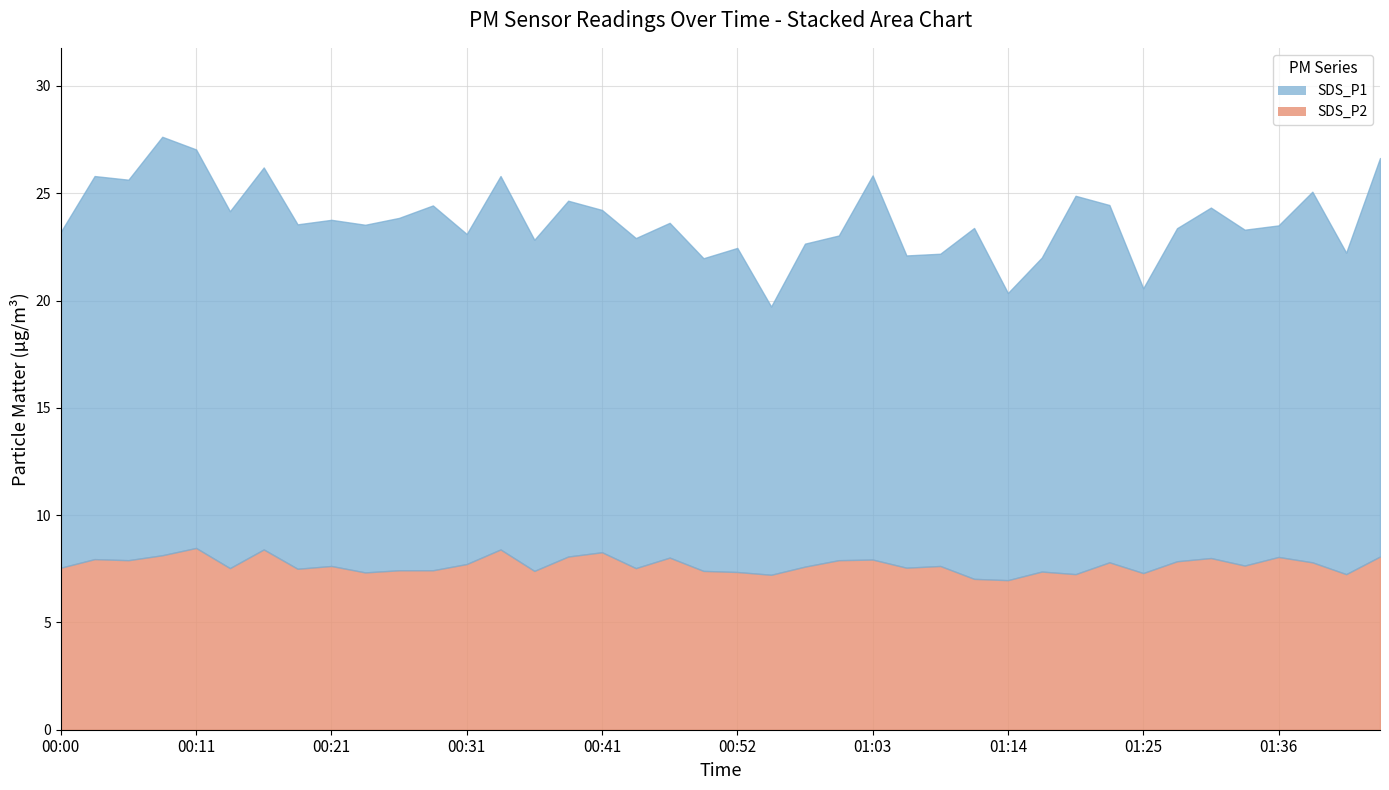

Between 00:09 and 01:38, which series saw the biggest shift?

SDS_P1